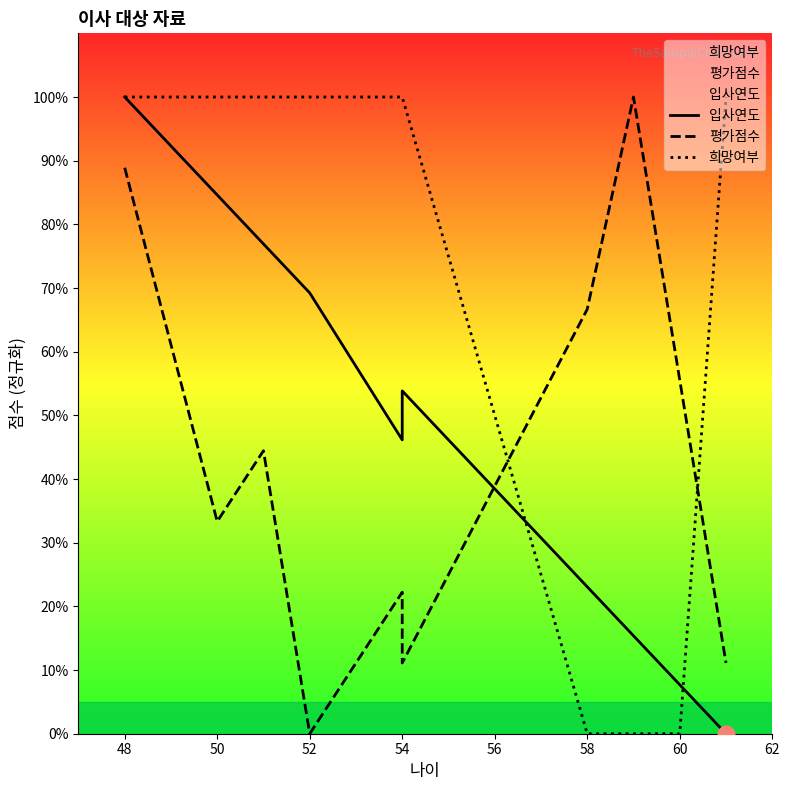

Which category has the lowest value in the 평가점수 series?

52